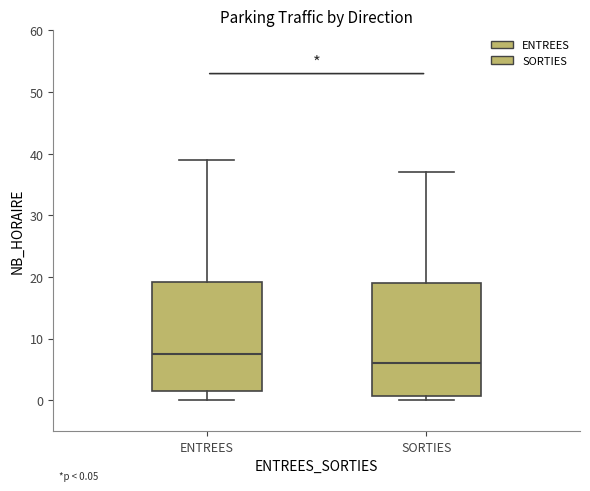

Which box's median line is the lowest?

SORTIES